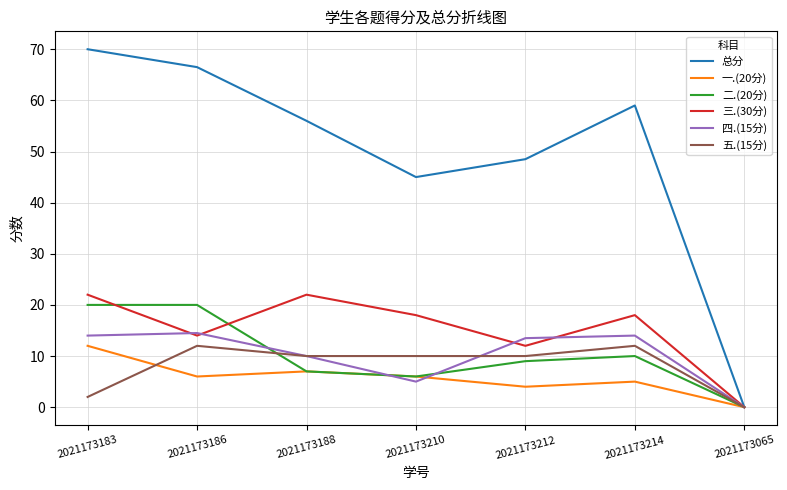

What value does the 四.(15分) series have at 2021173183?

14.0